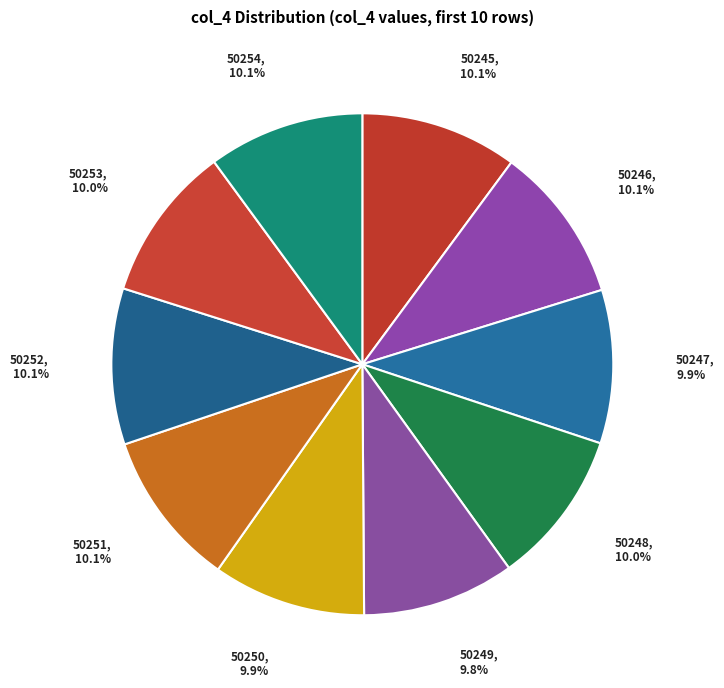

Approximately how many times larger is the value at 50249 compared to 50251?

1.0